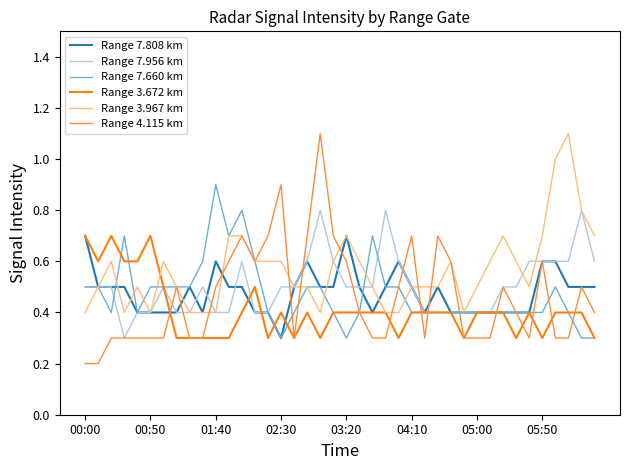

Does the chart display data point markers on the line(s)?

No